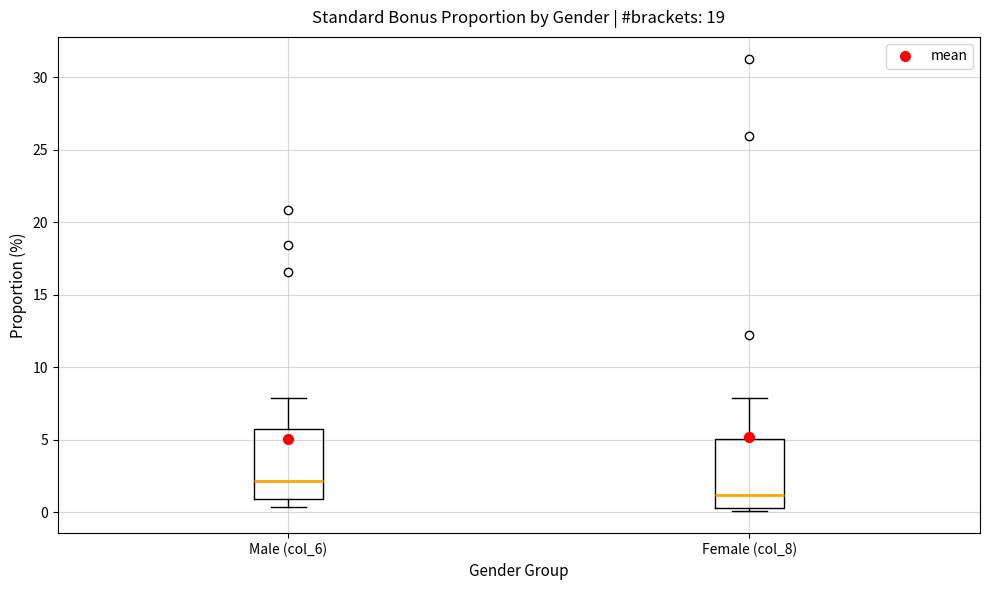

Reading left to right, read every box against the y-axis: the position of its median line, the range the box covers, and the ends of its whiskers. The values are not printed on the chart, so give them approximately, as read against the axis.

Male (col_6): median 2.0, box 1.0 to 6.0, whiskers 0.5 to 8.0
Female (col_8): median 1.0, box 0.5 to 5.0, whiskers 0.0 to 8.0